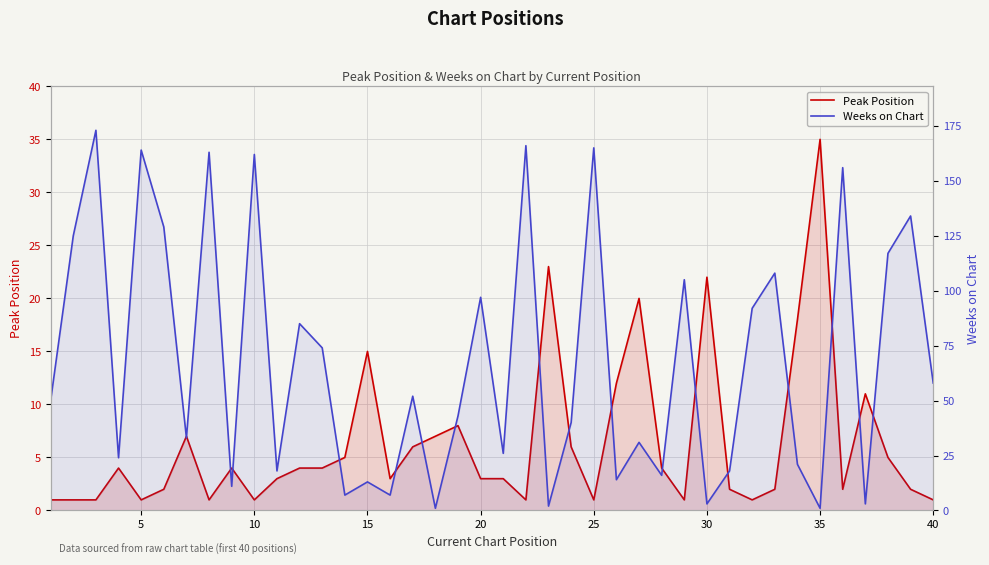

Reading left to right, list all the values displayed in this chart.

Peak Position: 1	1	1	4	1	2	7	1	4	1	3	4	4	5	15	3	6	7	8	3	3	1	23	6	1	12	20	4	1	22	2	1	2	18	35	2	11	5	2	1
Weeks on Chart: 50	125	173	24	164	129	33	163	11	162	18	85	74	7	13	7	52	1	43	97	26	166	2	40	165	14	31	16	105	3	18	92	108	21	1	156	3	117	134	58